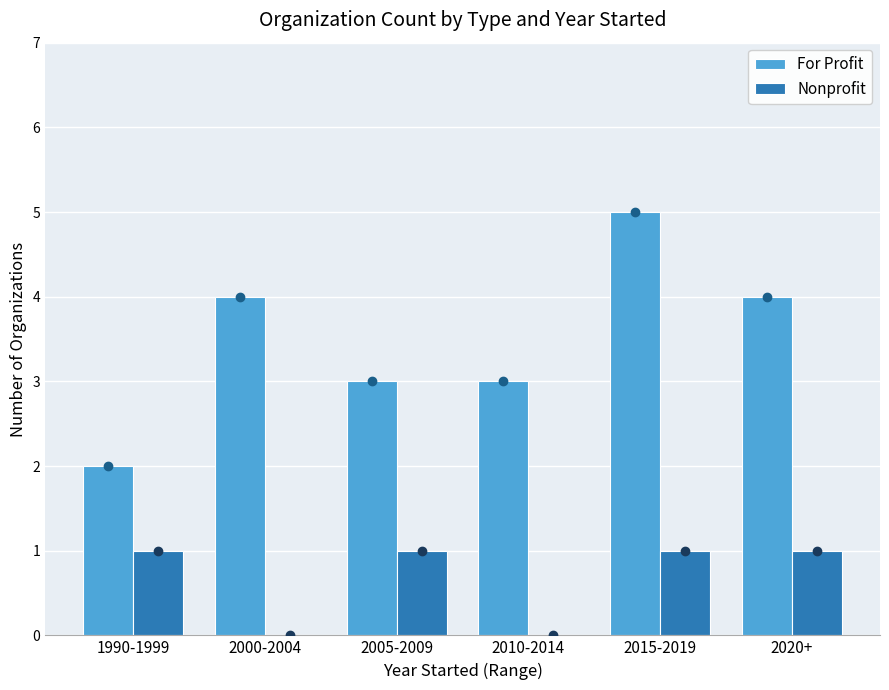

Which series changed the most between 2000-2004 and 2010-2014?

For Profit